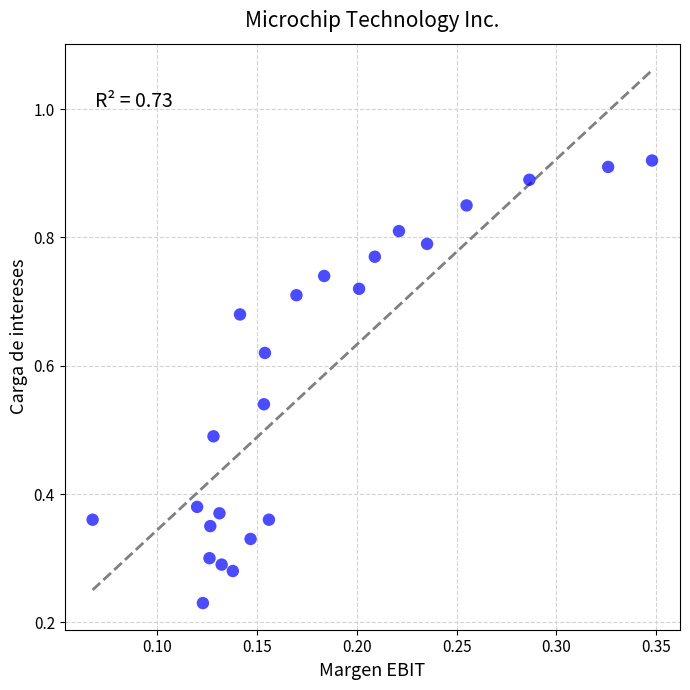

Count the number of points in this scatter plot.

24